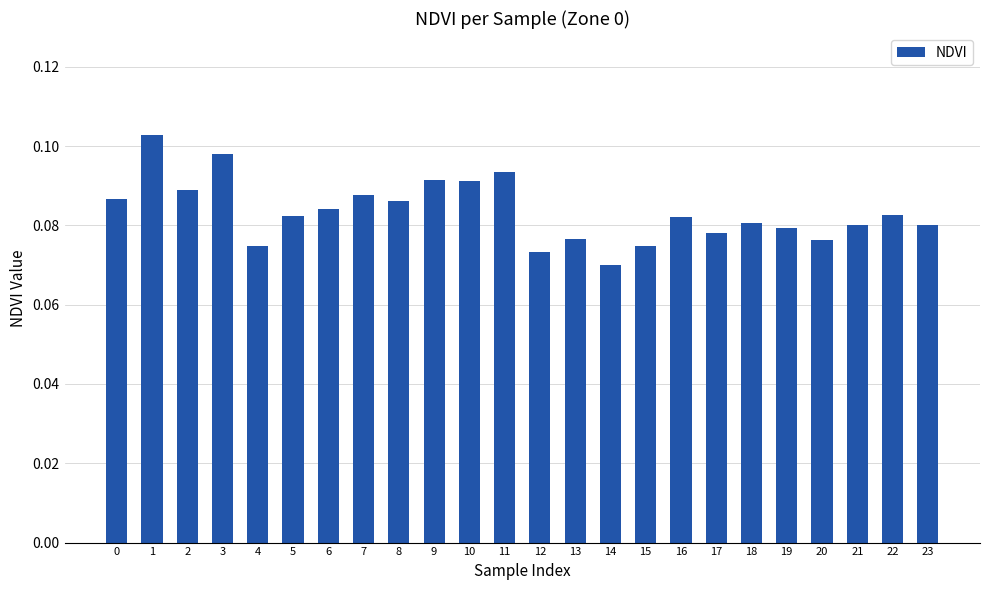

Which category has the lowest value across all series?

14